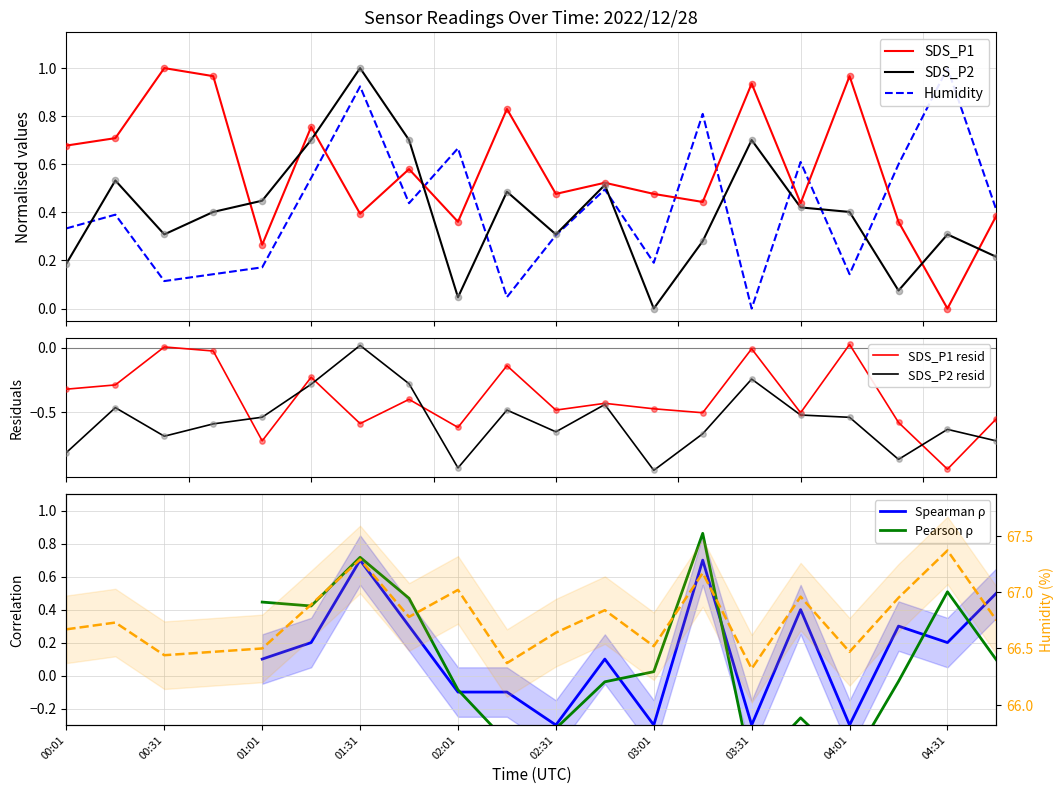

What is the total value across all series at 02:01?

1.1